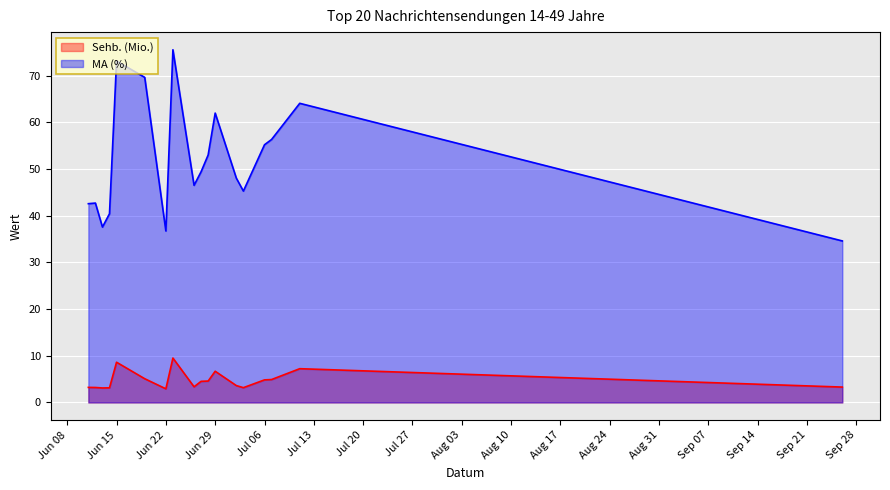

Which series has the largest range (max minus min)?

MA (%)